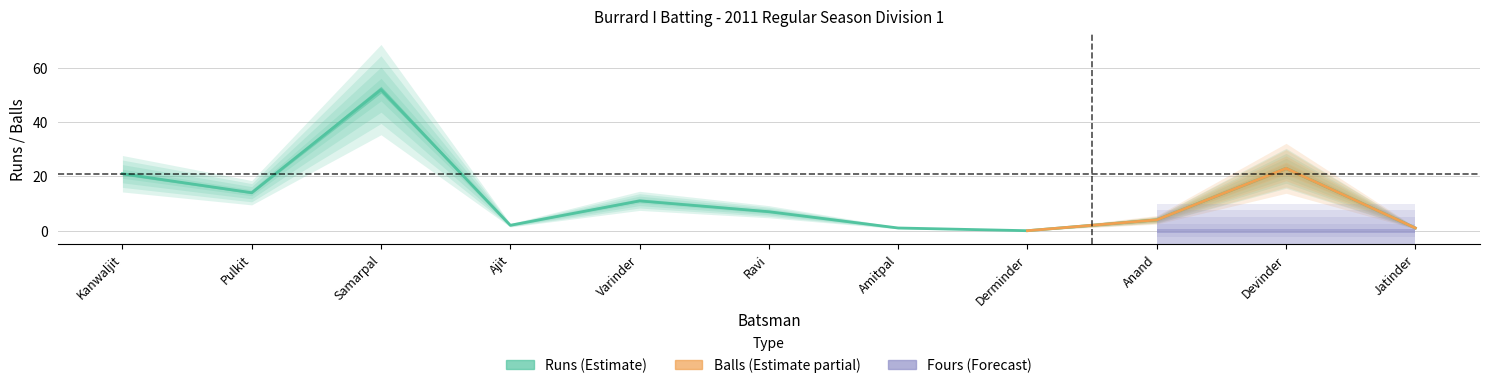

At which category is the sum across all series the highest?

Samarpal